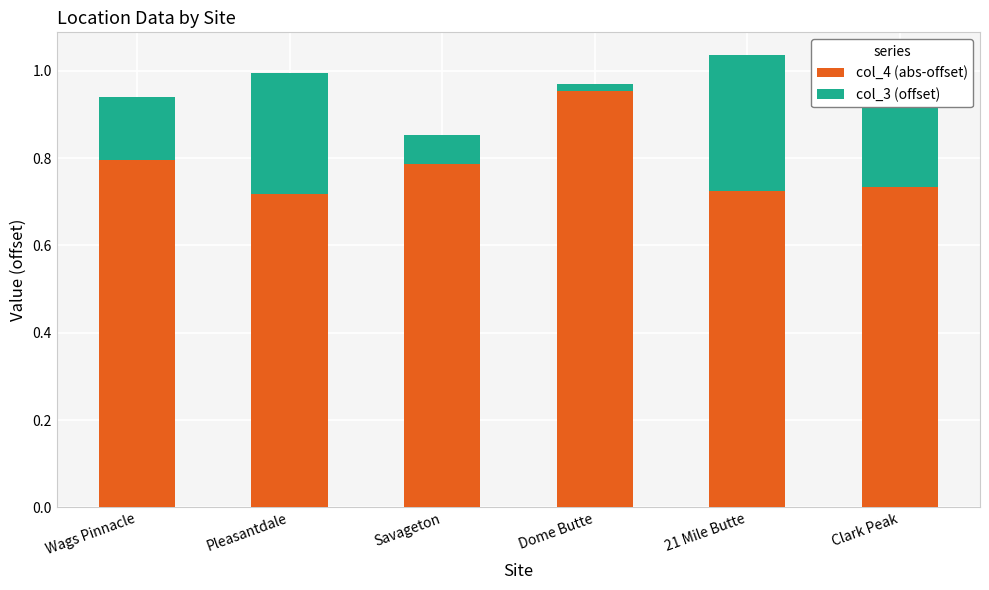

At which label does col_4 (abs-offset) reach its peak?

Dome Butte